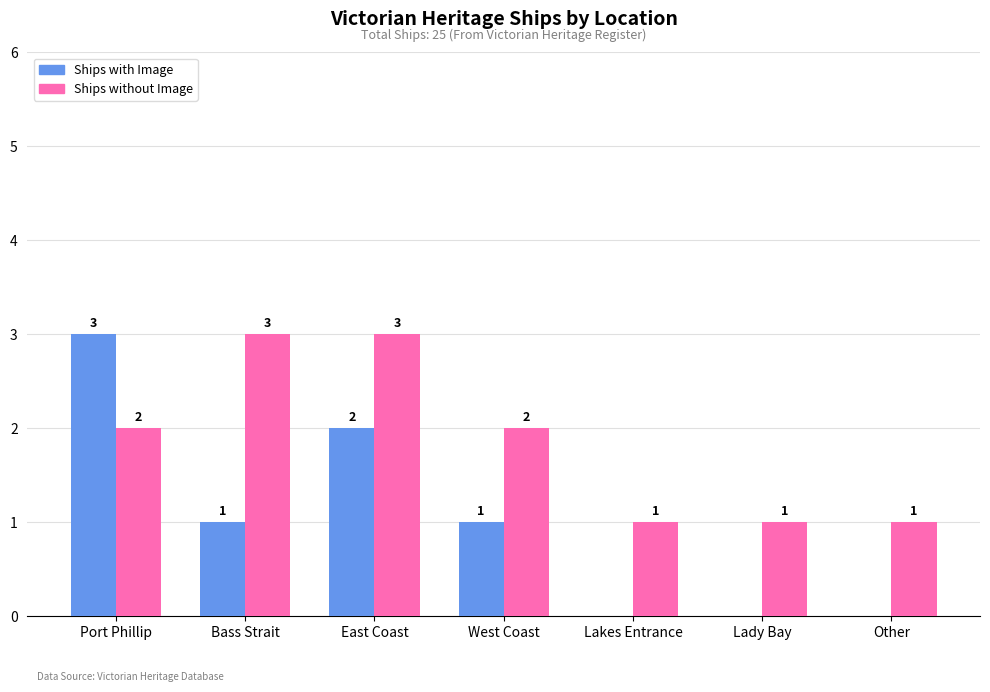

What is the sum of all Ships without Image values?

13